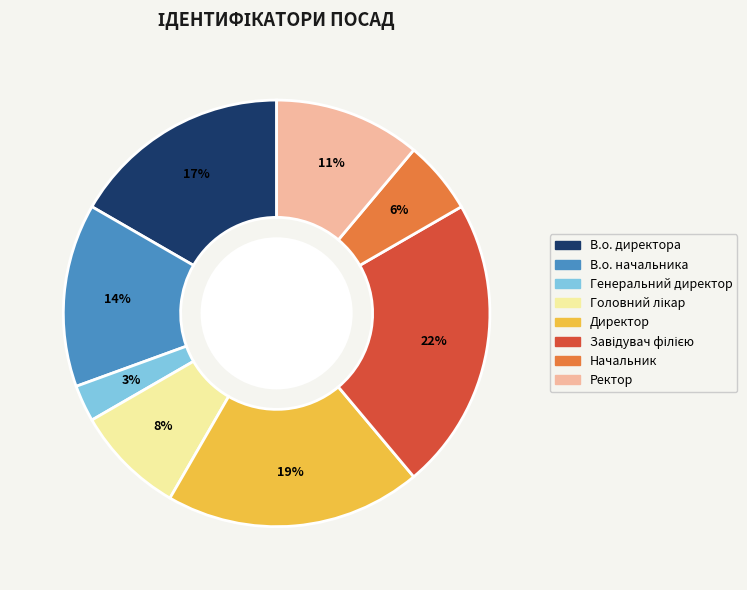

Which category has the smallest portion of the pie?

Генеральний директор